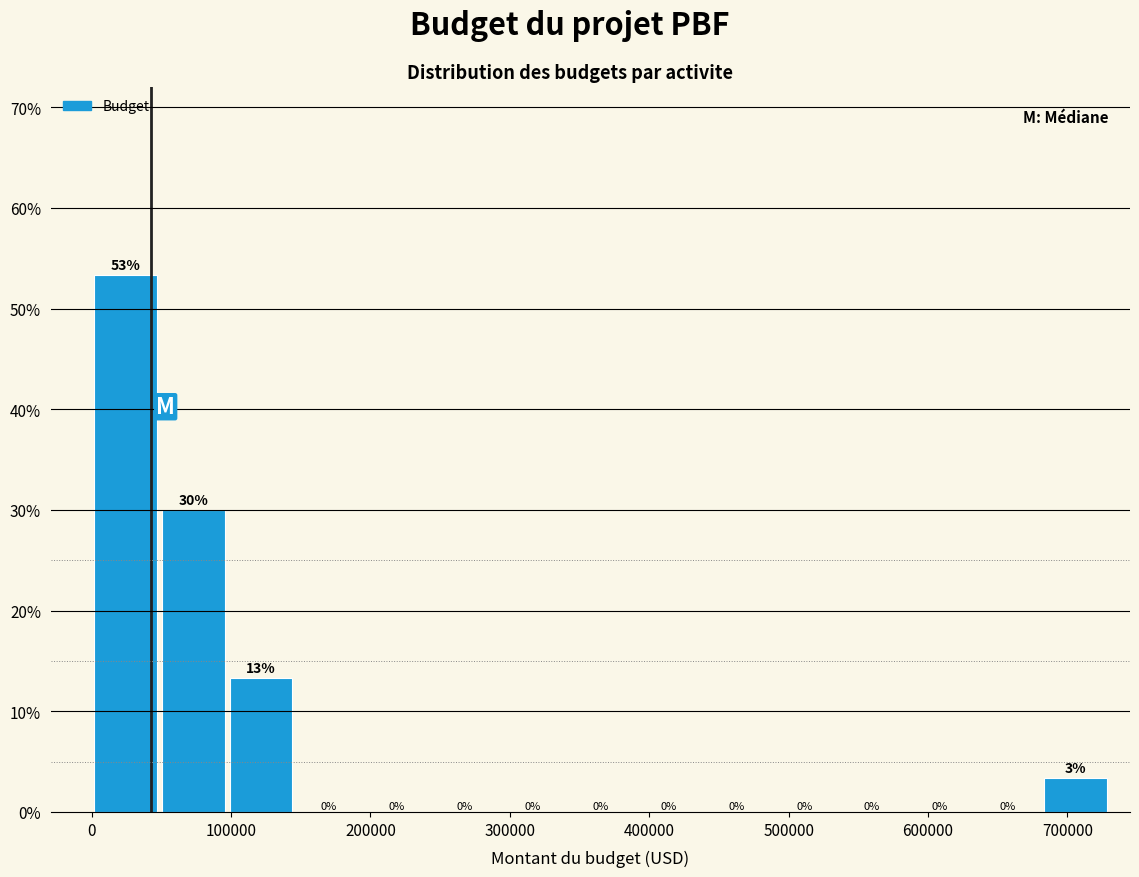

Over which range of the x-axis is the bar tallest?

0 to 50000